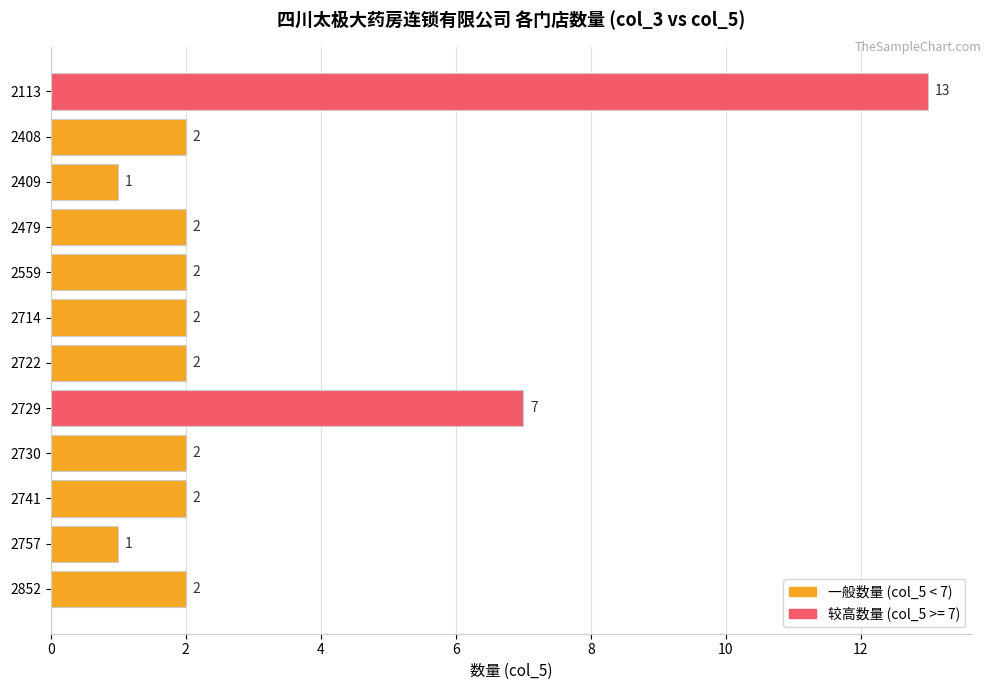

Approximately how many times larger is the value at 2559 compared to 2409?

2.0